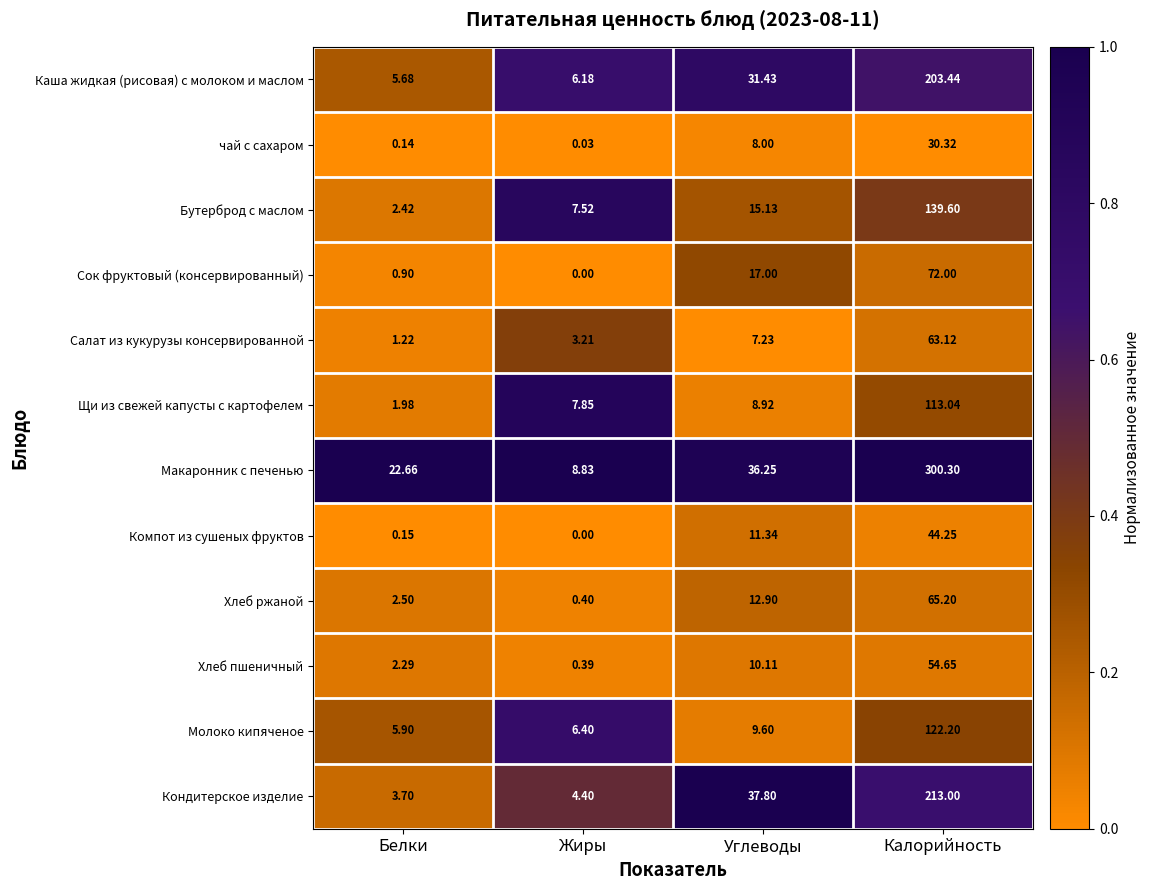

Between Жиры and Калорийность, which series saw the biggest shift?

Макаронник с печенью